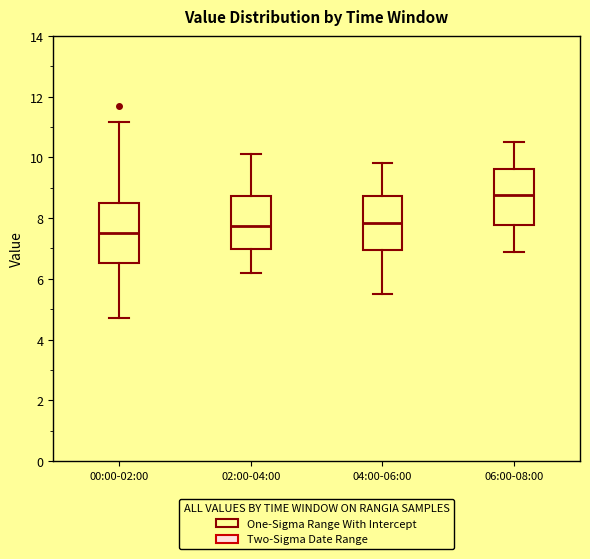

Which box's median line is the lowest?

00:00-02:00